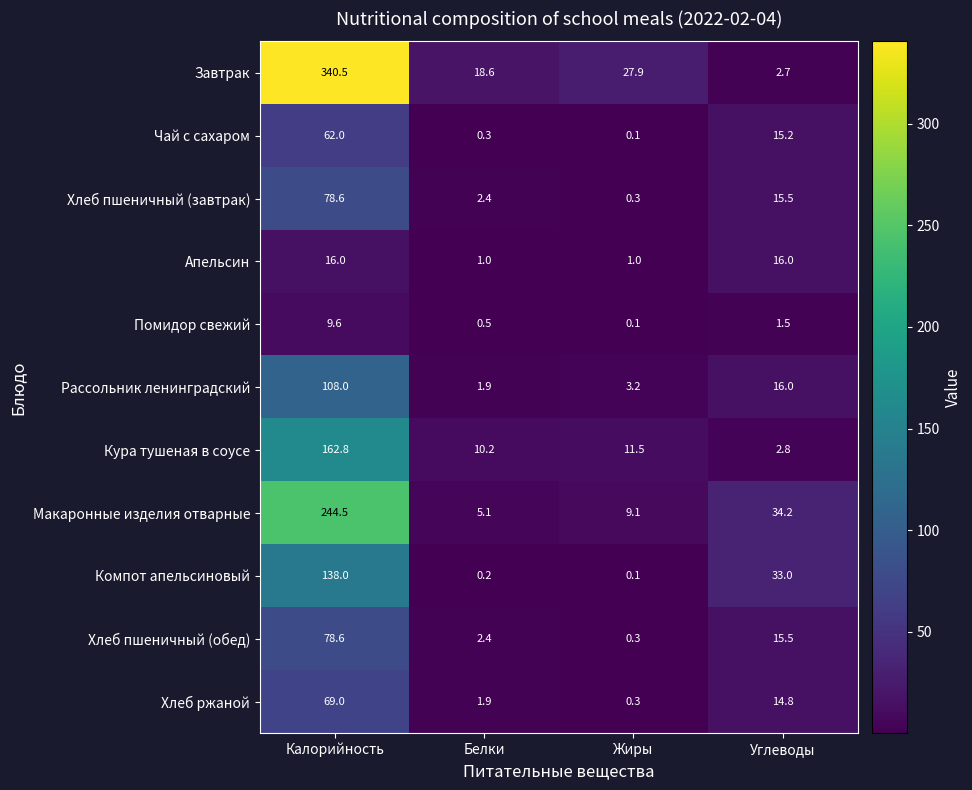

At which category does the chart reach its peak across all series?

Калорийность